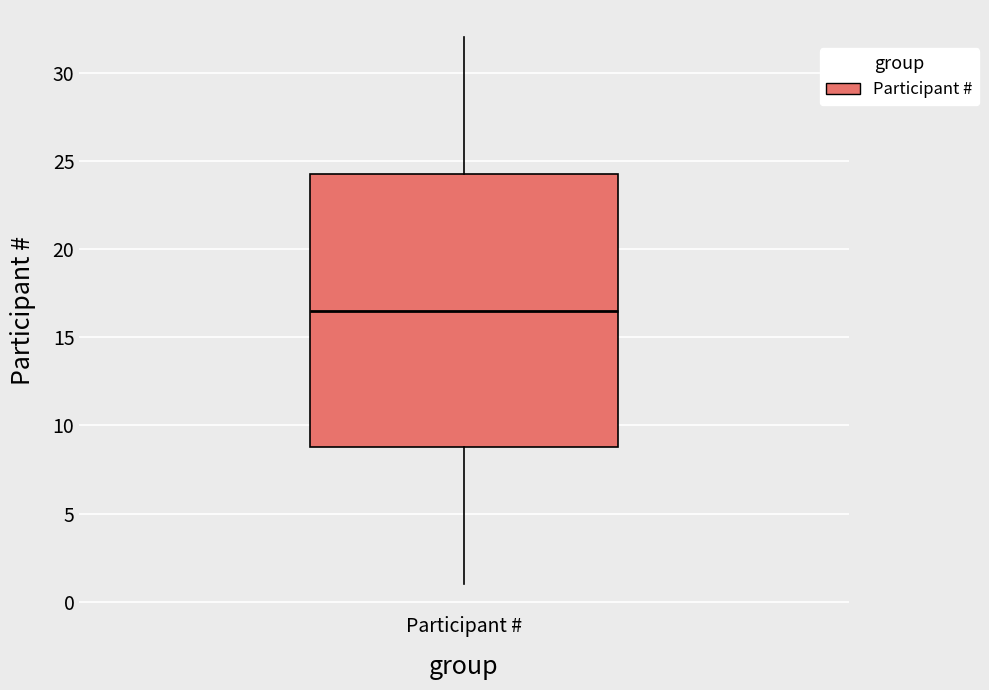

Read this box plot against the y-axis: the position of the median line, the range covered by the box, and the ends of both whiskers. The values are not printed on the chart, so give them approximately, as read against the axis.

median 16.5, box 9.0 to 24.5, whiskers 1.0 to 32.0